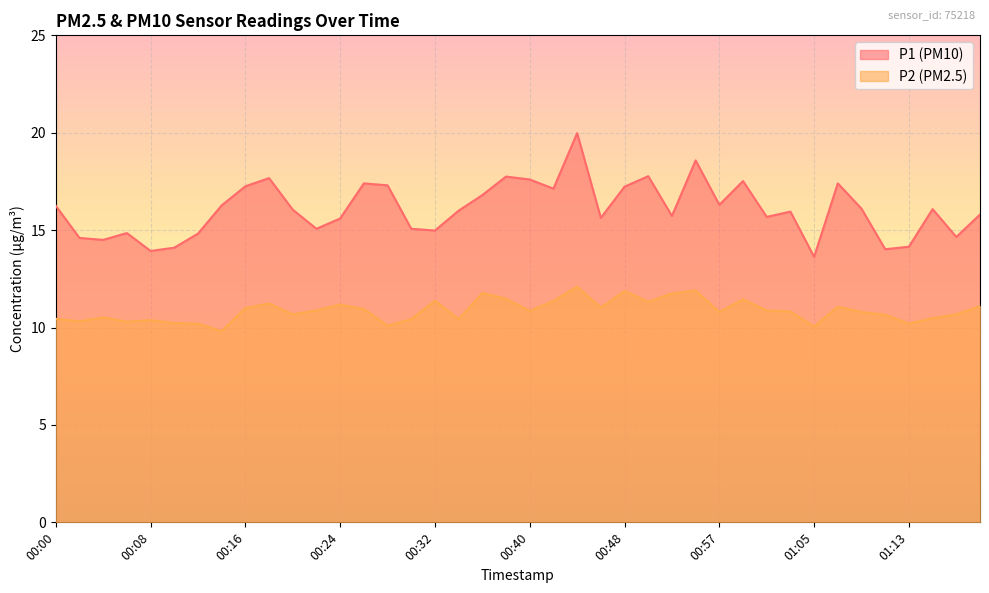

True or false: P1 and P2 cross at least once.

False